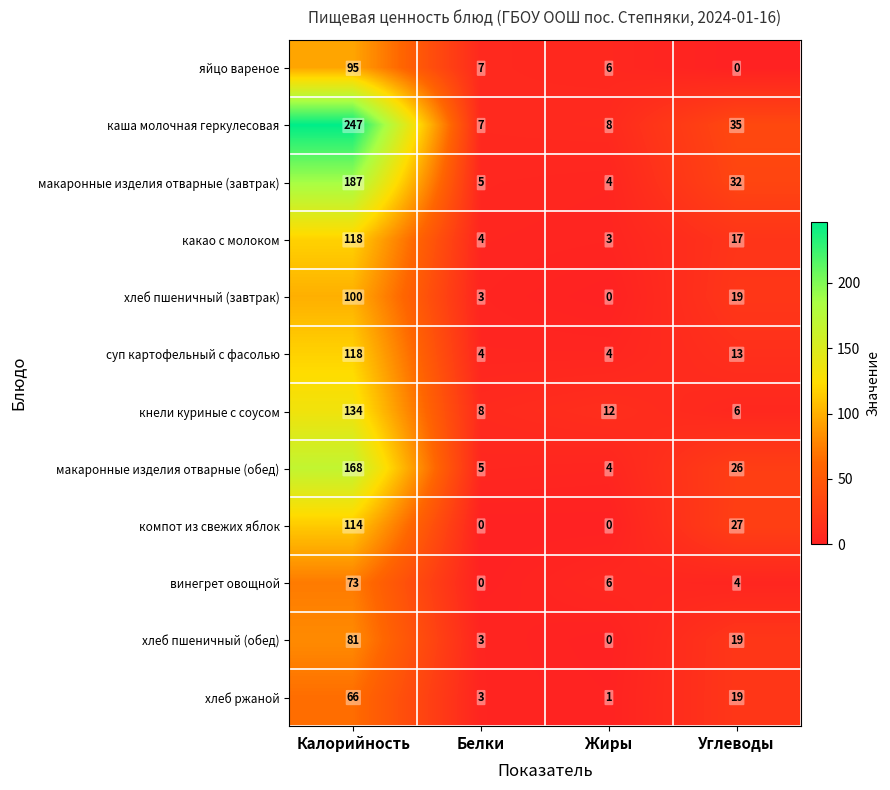

How many distinct data groups are displayed?

12